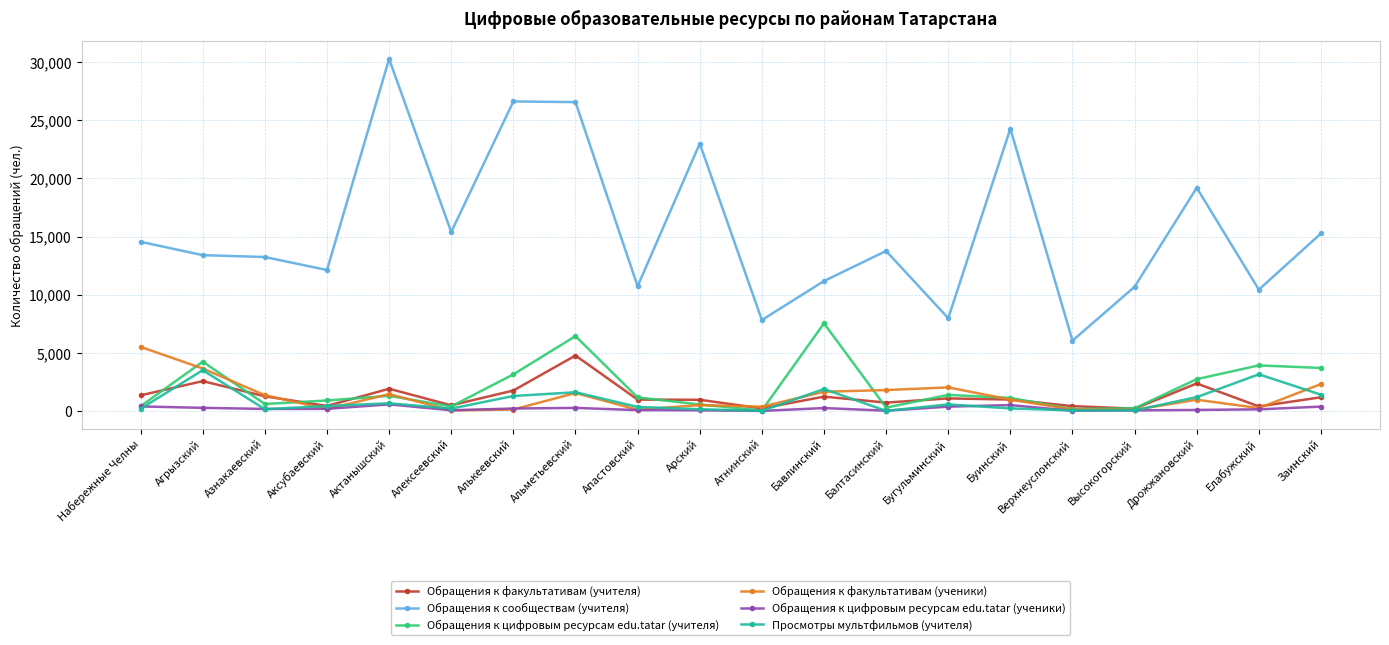

Which series has the largest total across all categories?

Обращения к сообществам (учителя)